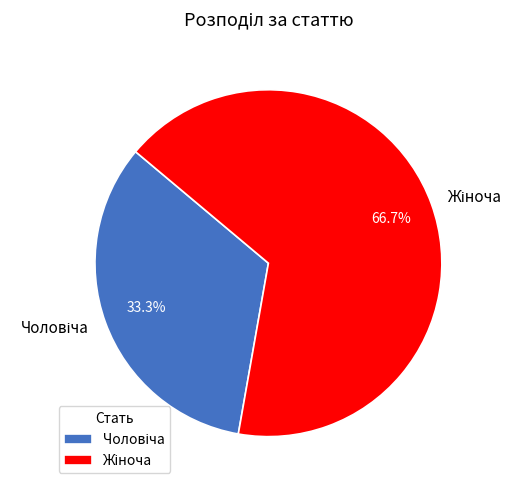

Is it true that Жіноча is 67% of the pie?

True